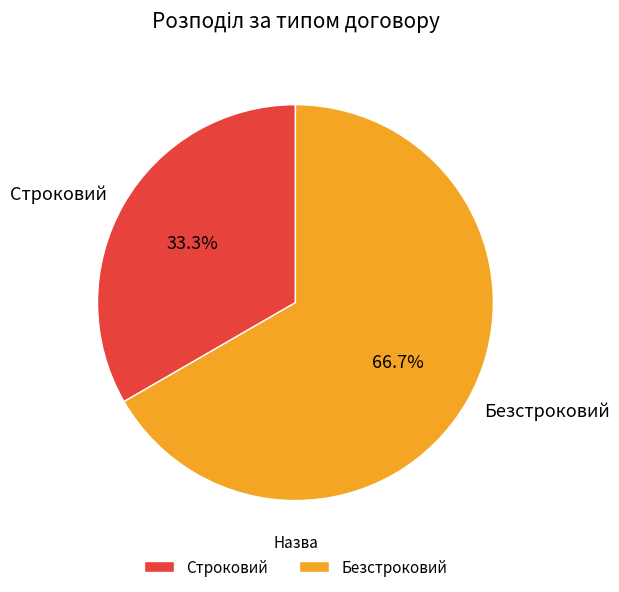

To the nearest percent, what portion does Безстроковий represent?

67%